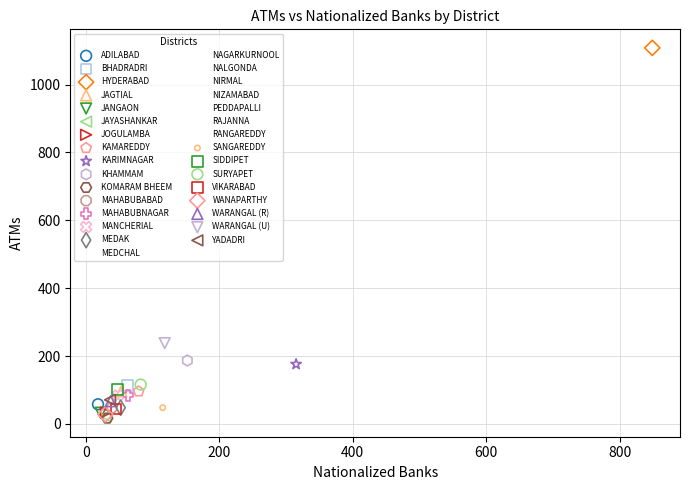

Which series contains the highest Y value?

HYDERABAD